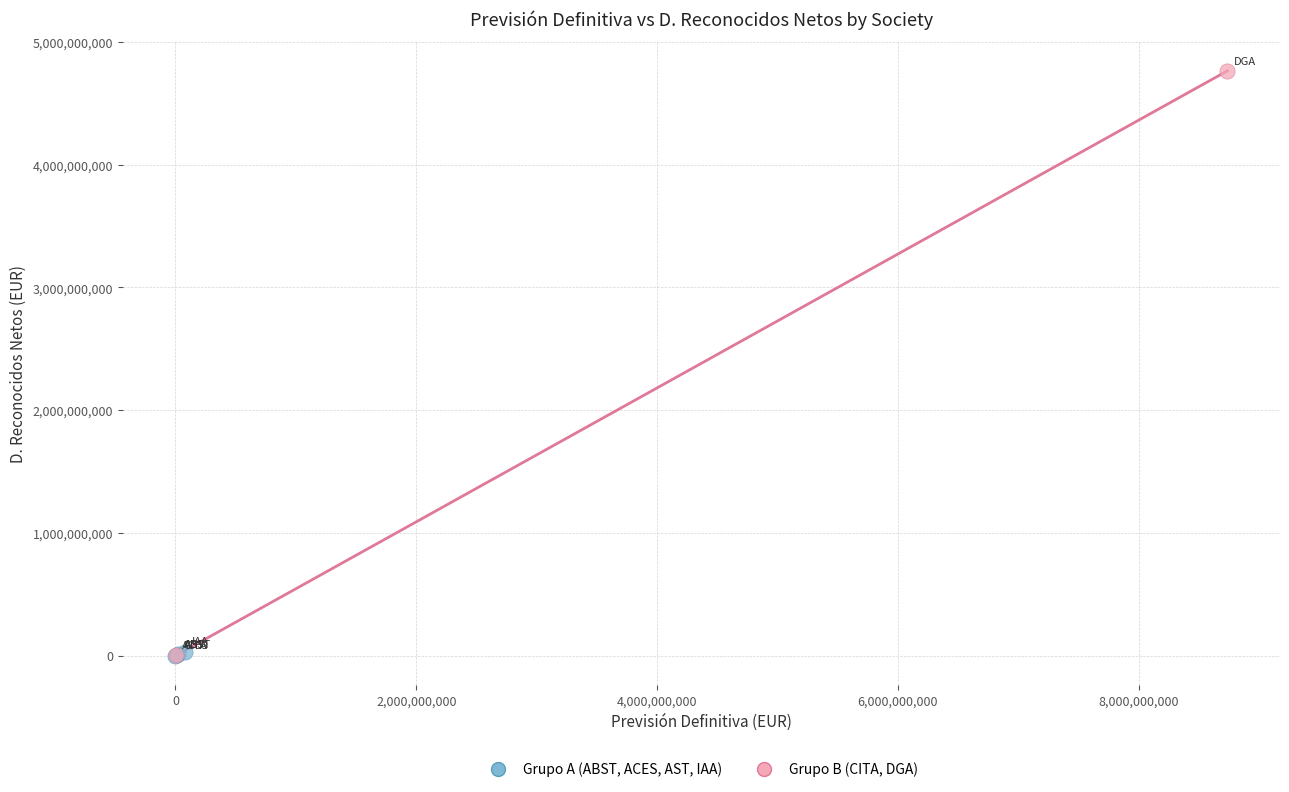

Which series contains the highest Y value?

Grupo B (CITA, DGA)